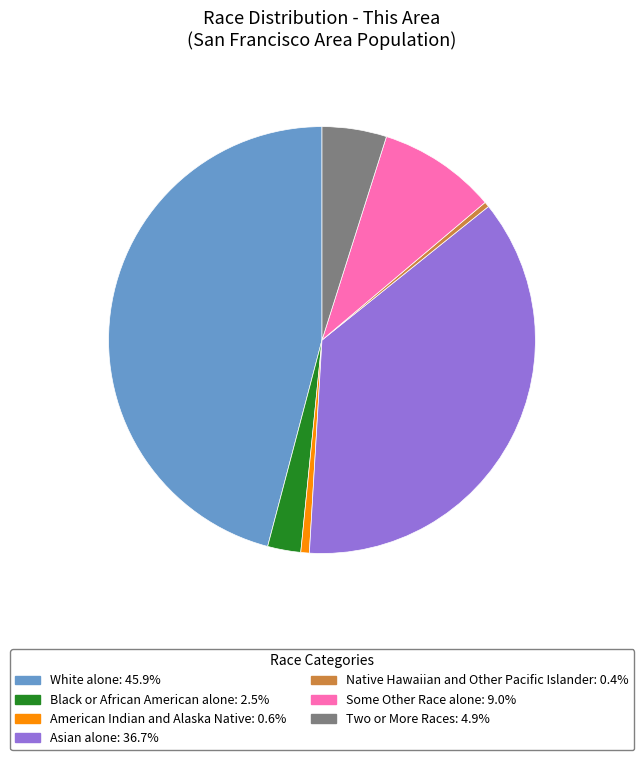

Is there a majority slice in this chart?

No